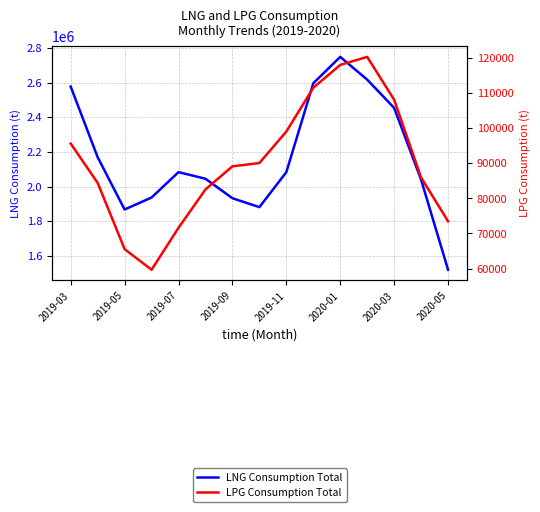

True or false: LNG Consumption Total and LPG Consumption Total intersect in this chart.

False